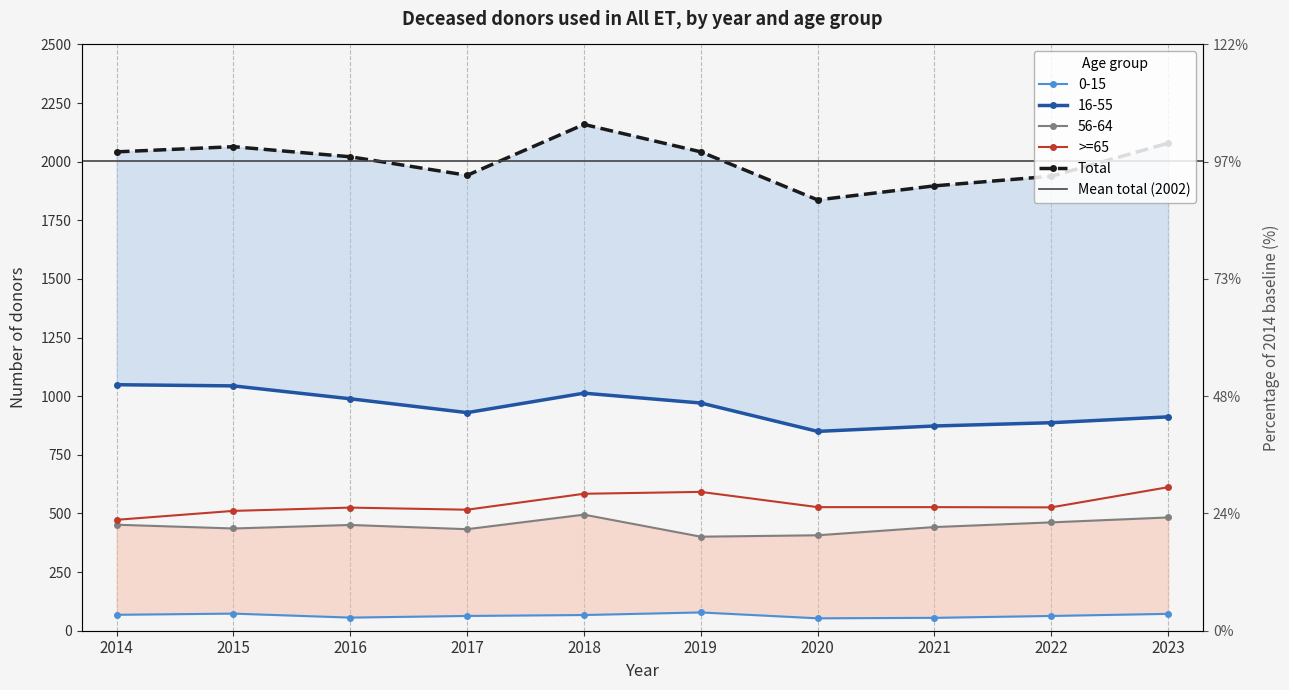

How many interior local valleys does the >=65 series have?

2